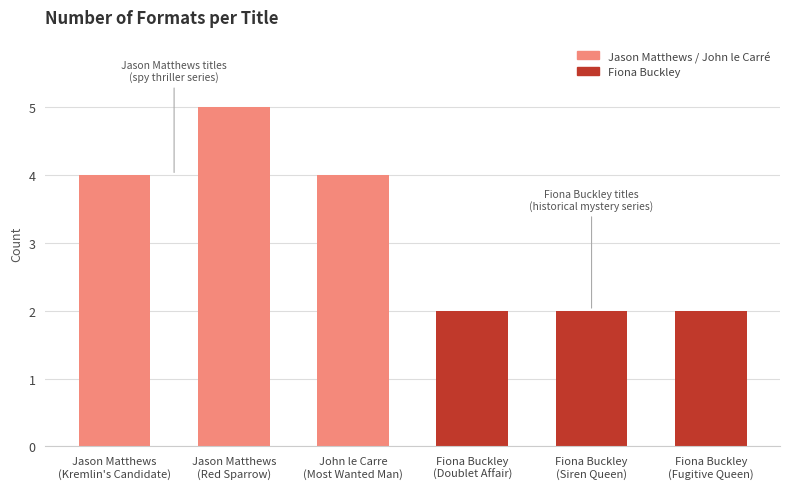

How many values are below 4?

3